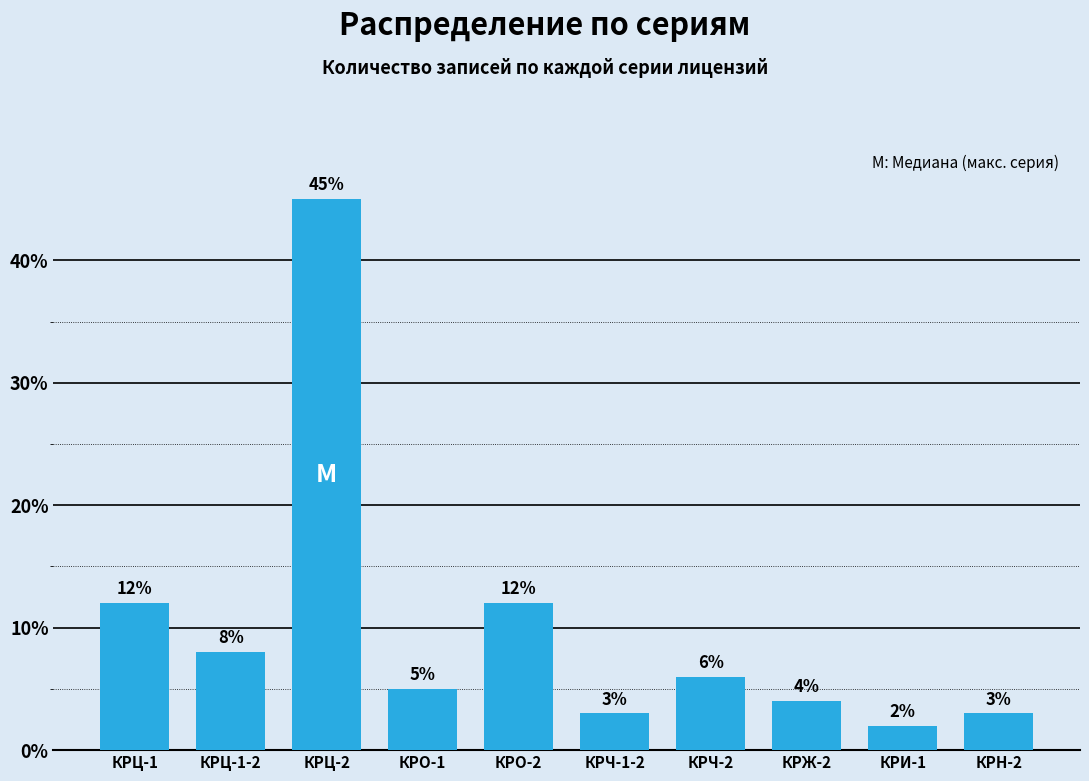

Reading left to right, what are all the values shown in this chart?

12	8	45	5	12	3	6	4	2	3